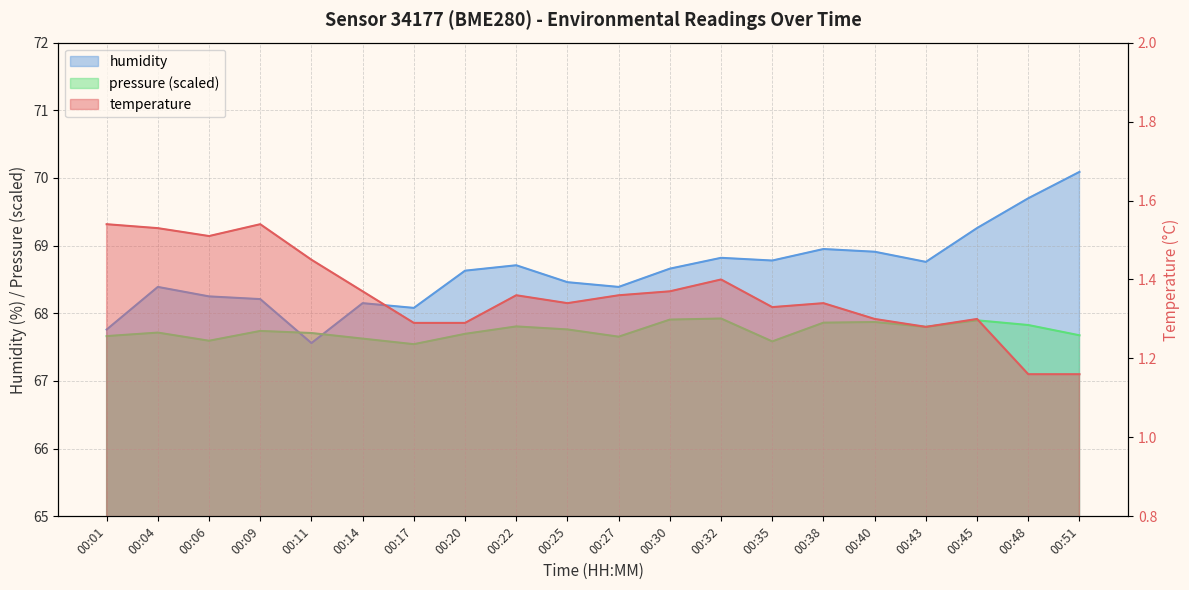

Which series has the largest total across all categories?

humidity